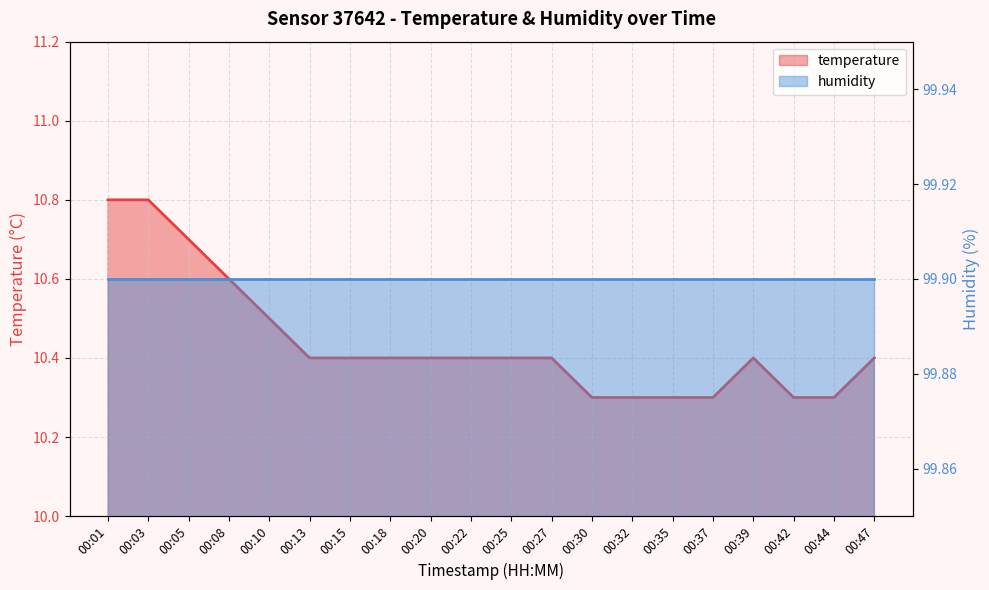

What is the sum of all values?

208.8